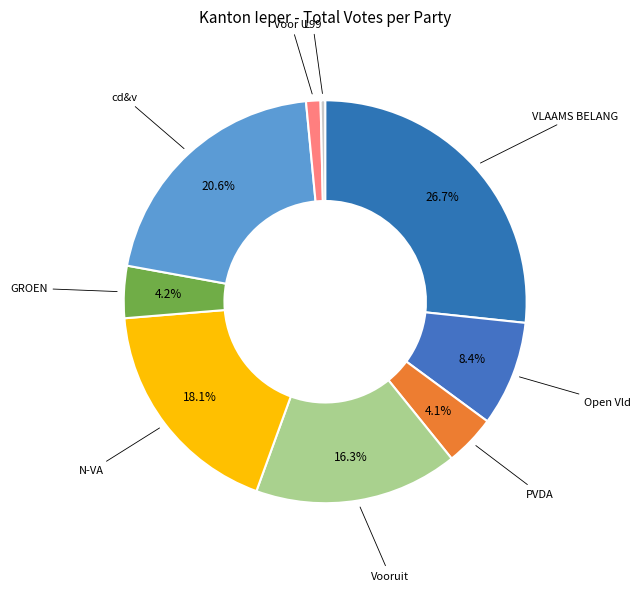

How many segments does this pie chart have?

9